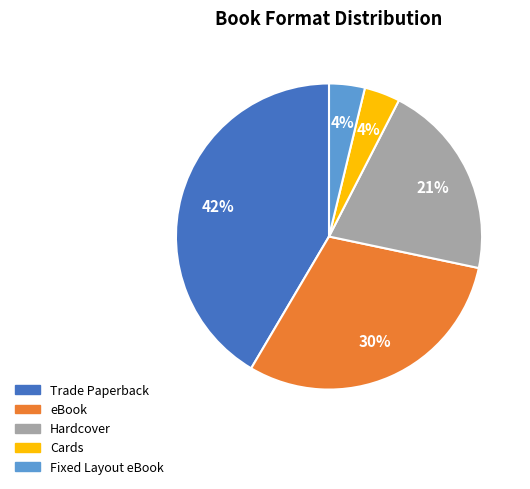

To the nearest percent, what is the difference between the Trade Paperback and Fixed Layout eBook slice percentages?

38%